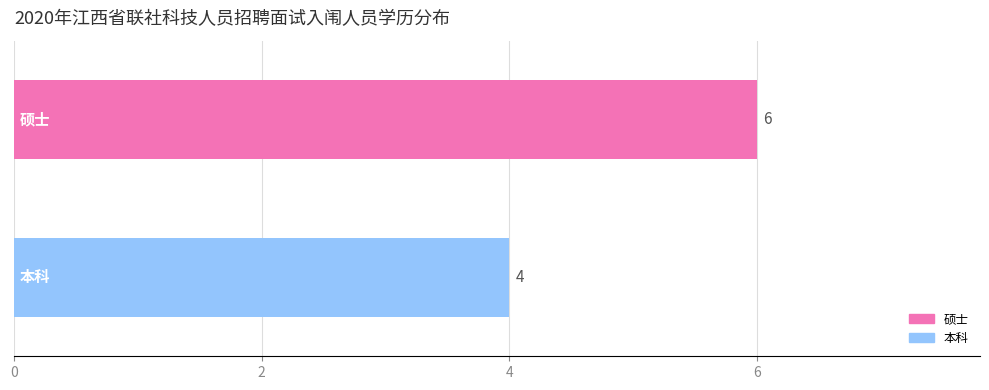

Reading bottom to top, what are all the values shown in this chart?

4	6